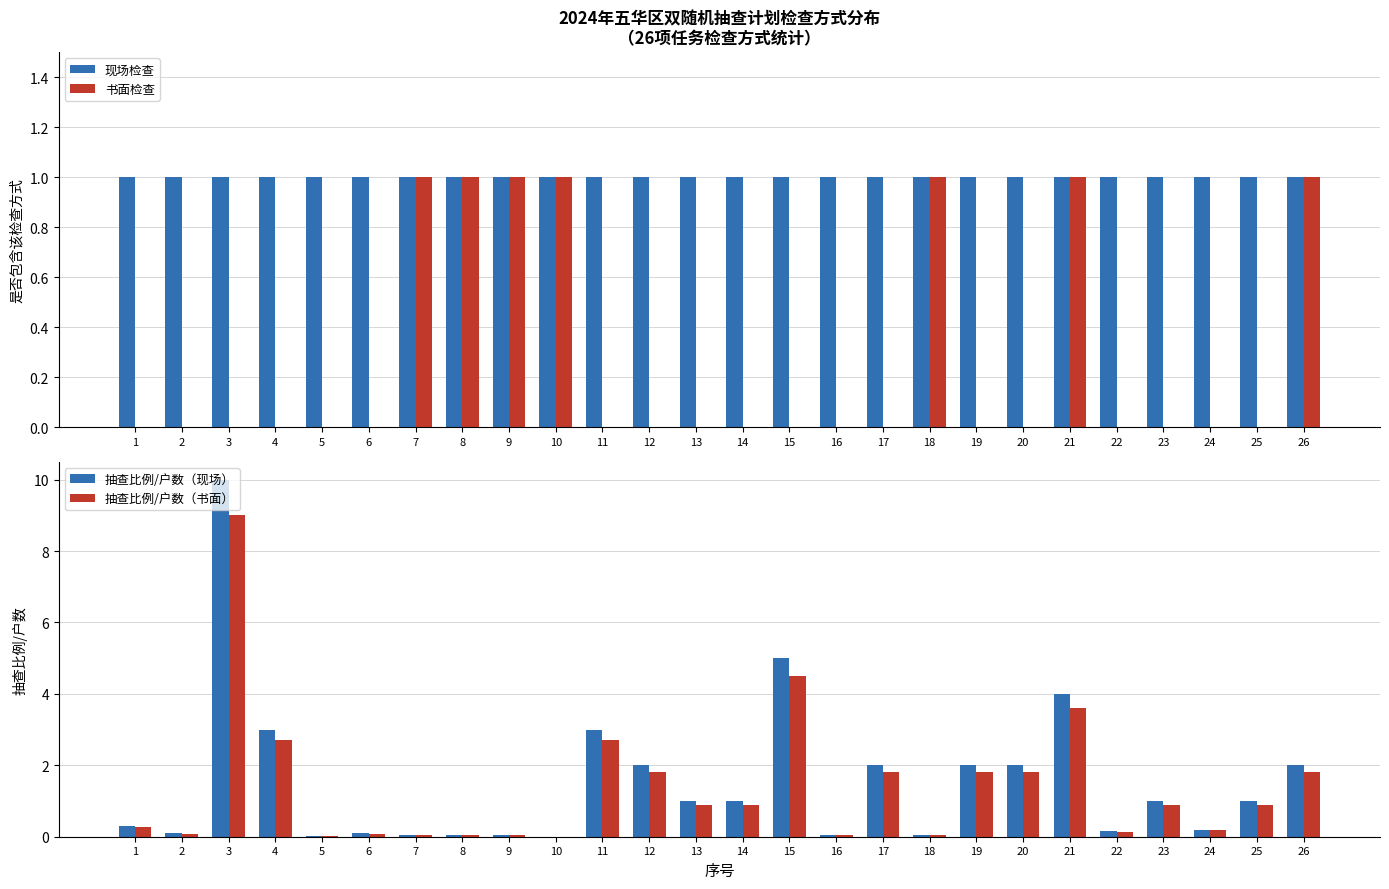

Which series has the widest spread of values?

抽查比例/户数（现场）